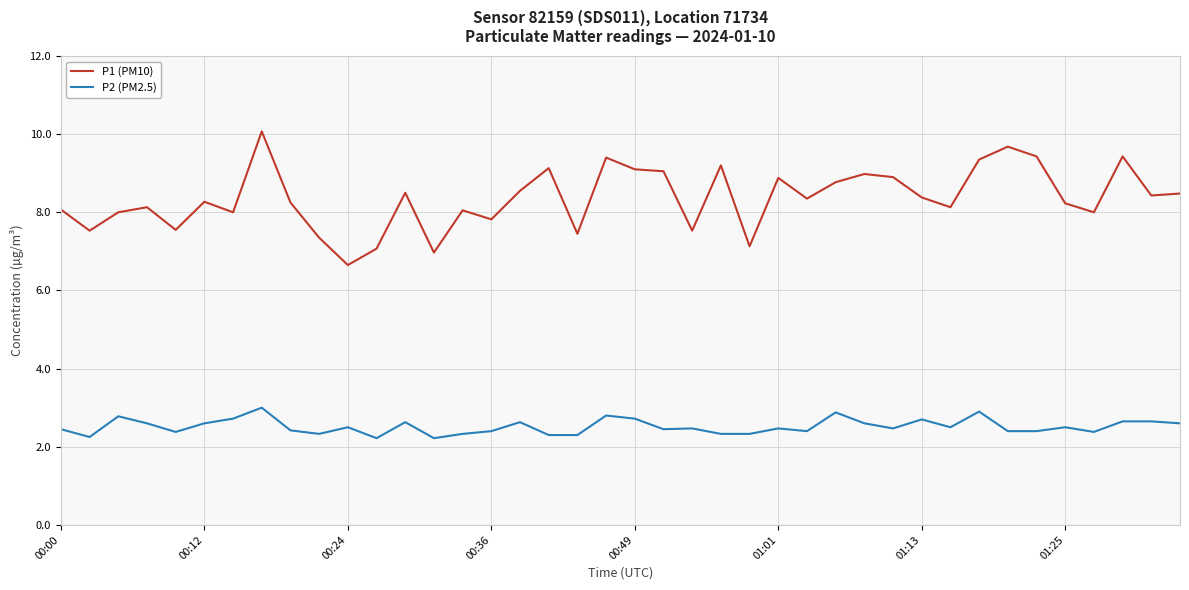

What are all the series names shown in the legend?

P1 (PM10), P2 (PM2.5)